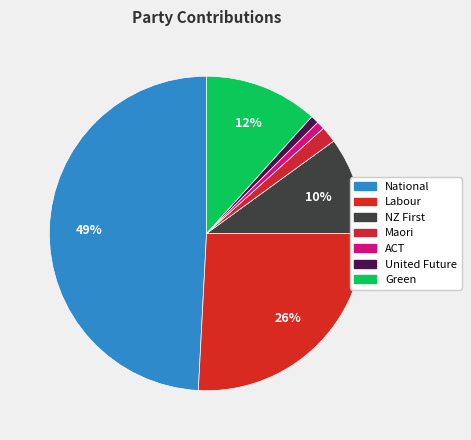

How many segments does this pie chart have?

7